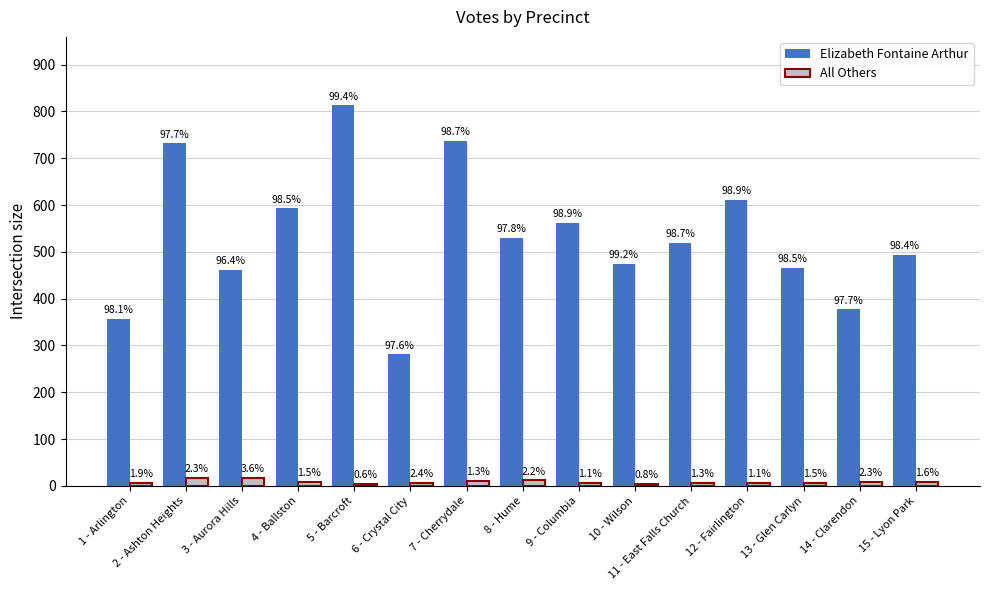

What are all the series names shown in the legend?

Elizabeth Fontaine Arthur, All Others